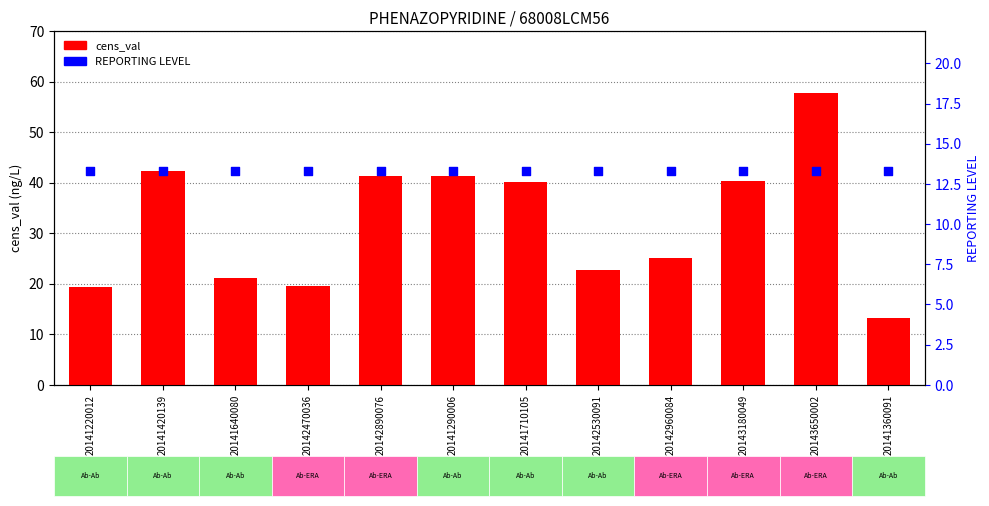

At how many categories does at least one series exceed 54?

1